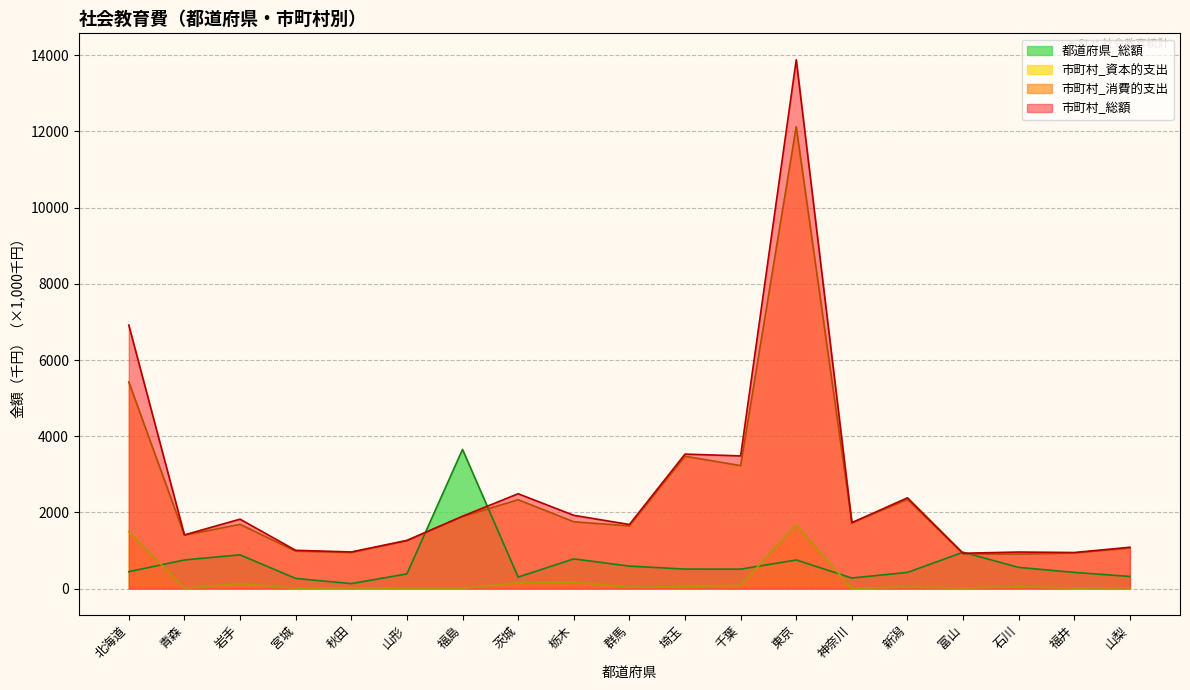

Which label corresponds to the smallest value in the chart?

神奈川